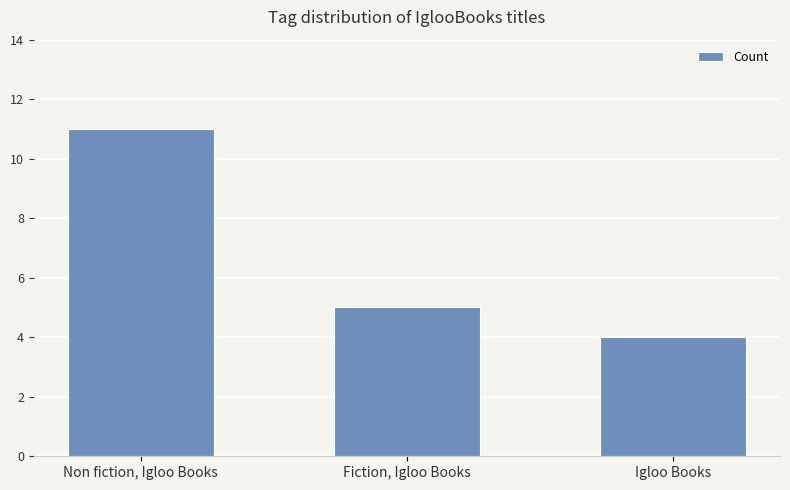

How many data points does each series have?

3